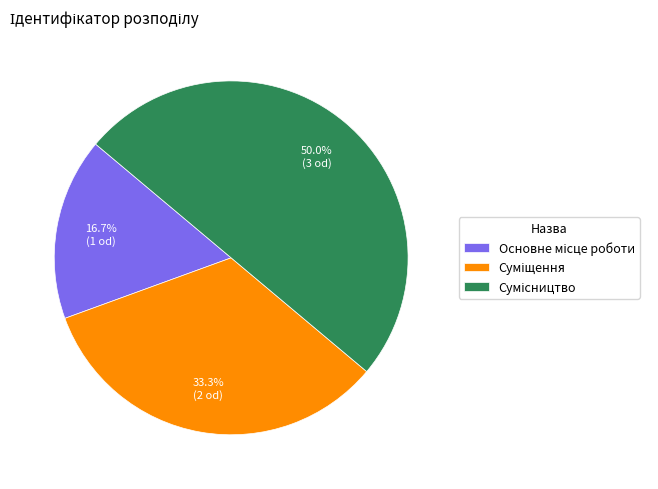

Count the number of slices in the pie.

3